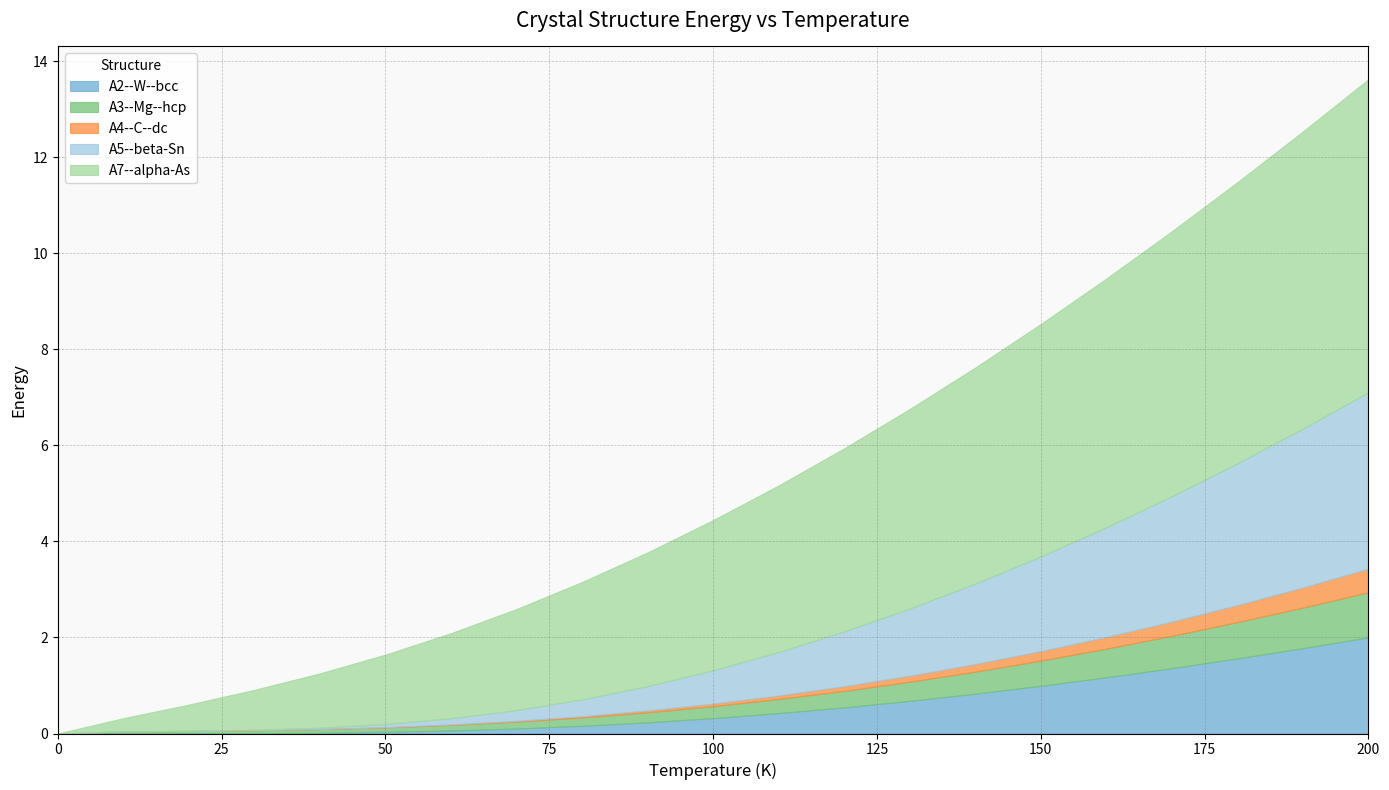

Where is A5--beta-Sn nearest to the value 1?

110